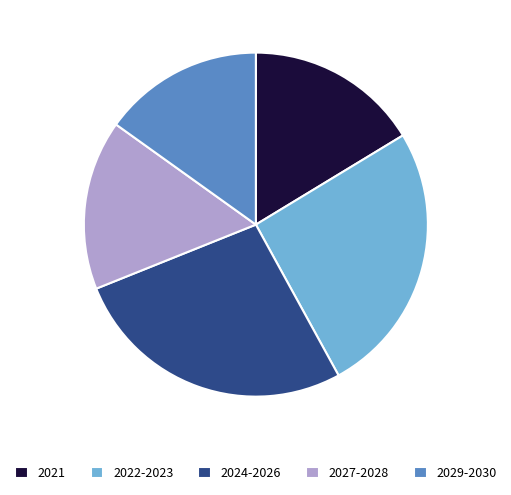

Between 2022-2023 and 2024-2026, which is larger?

2024-2026